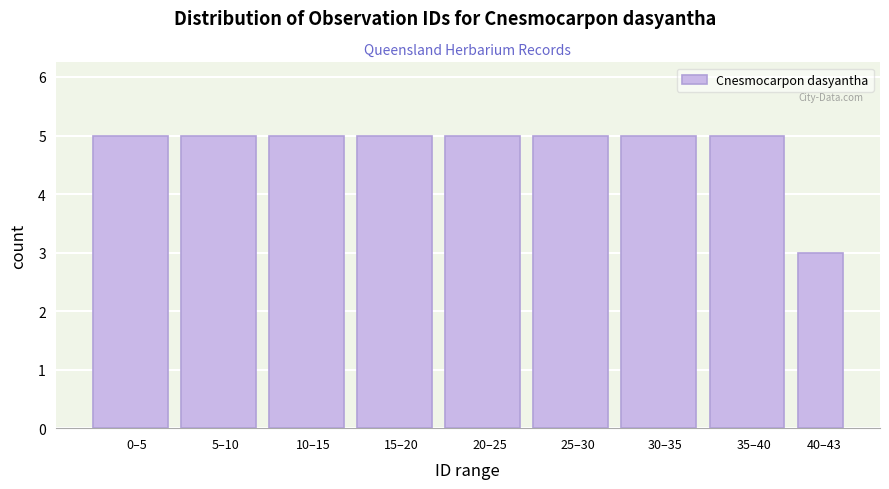

Reading left to right, list all the values displayed in this chart.

5	5	5	5	5	5	5	5	3